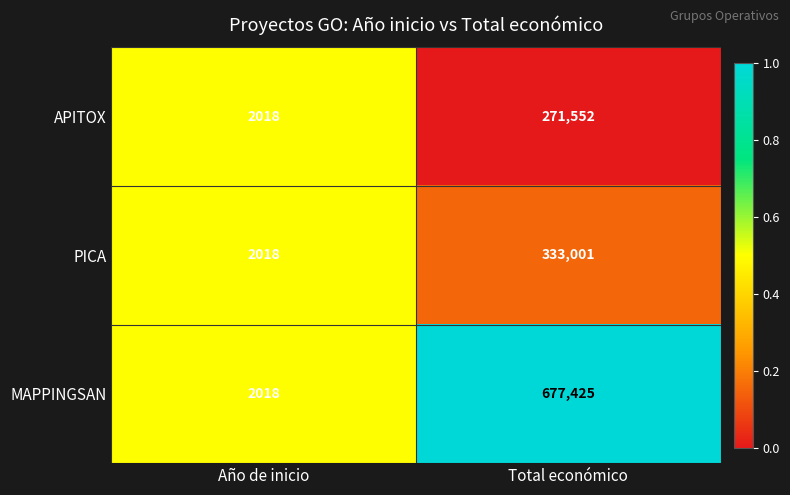

How many categories are shown in the chart?

2